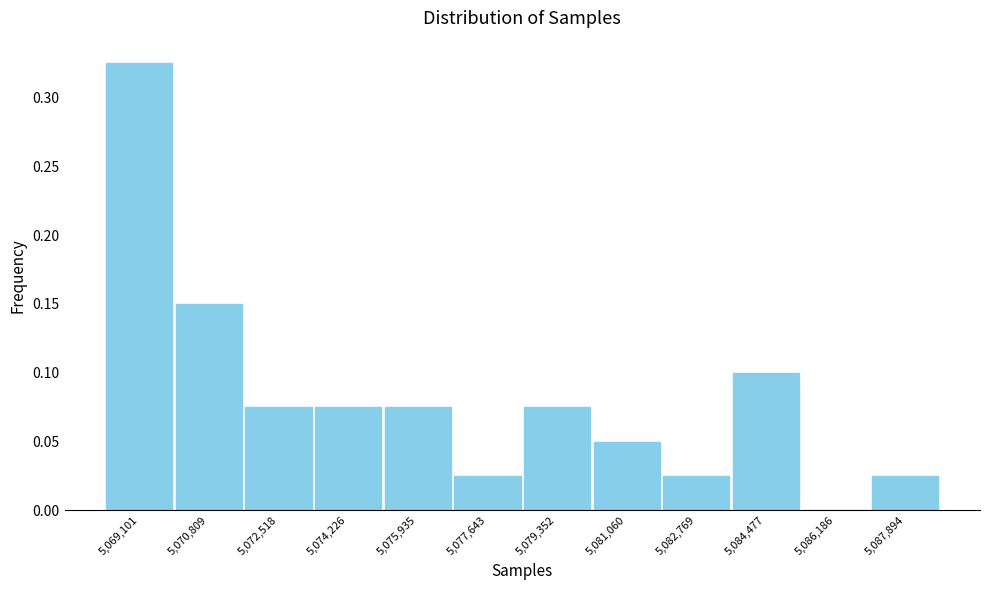

Which range on the x-axis has the tallest bar?

5068200 to 5070000